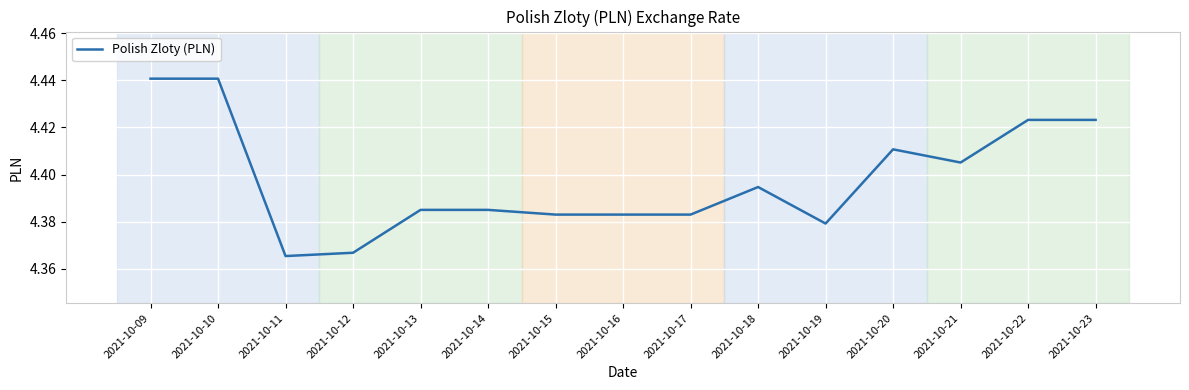

Between 2021-10-20 and 2021-10-12, which is larger?

2021-10-20